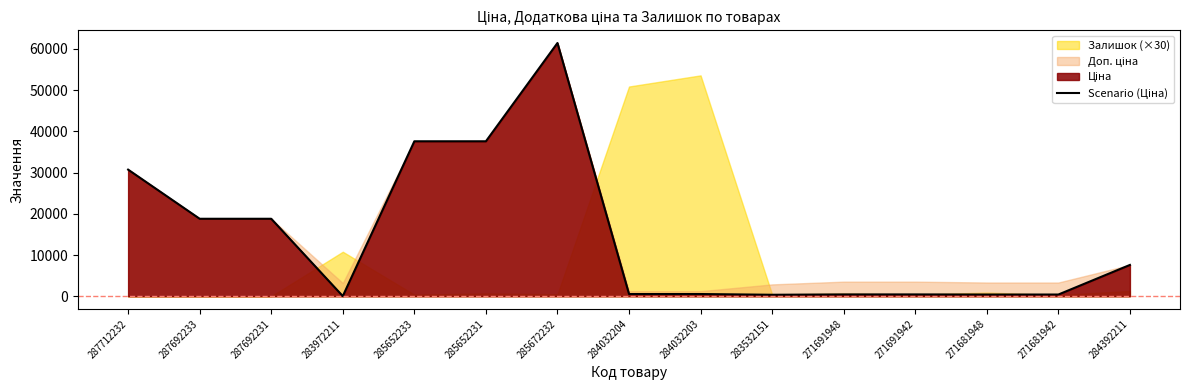

What is the smallest value displayed?

32.0